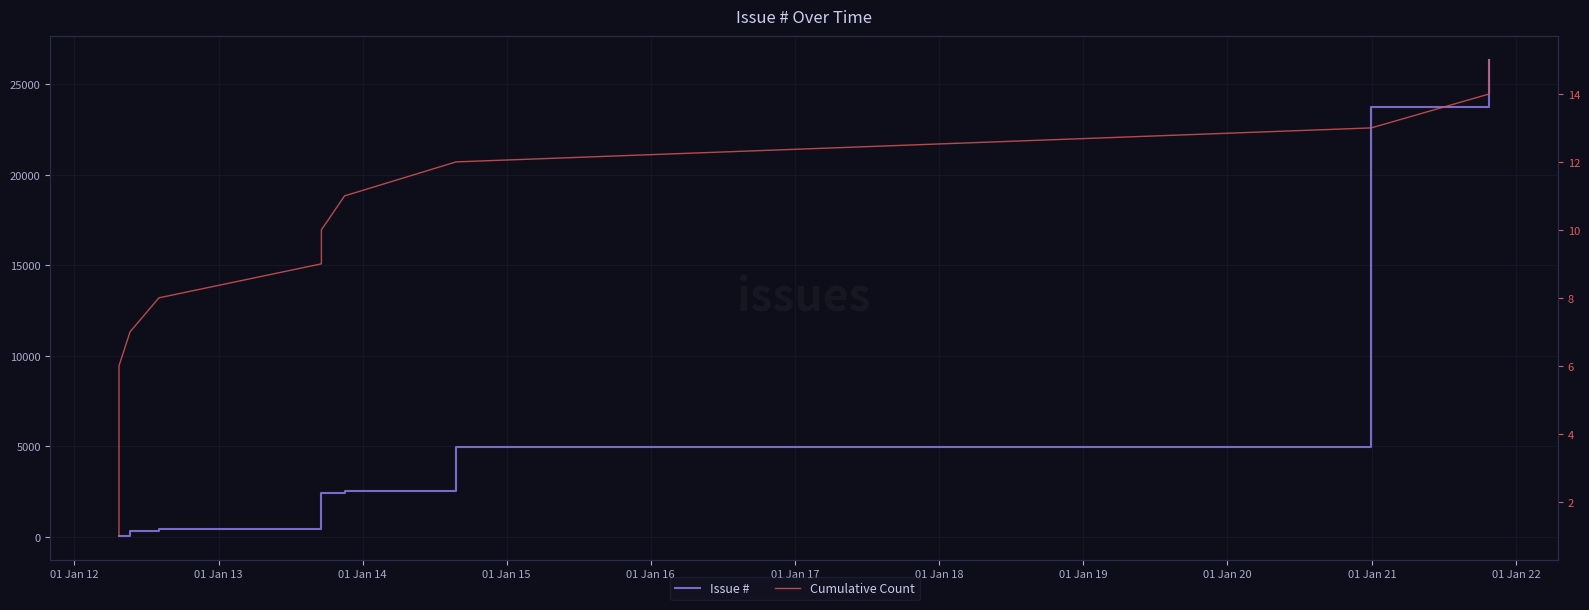

What is the approximate value of Issue # at 01 Jan 12, to the nearest 100?

100